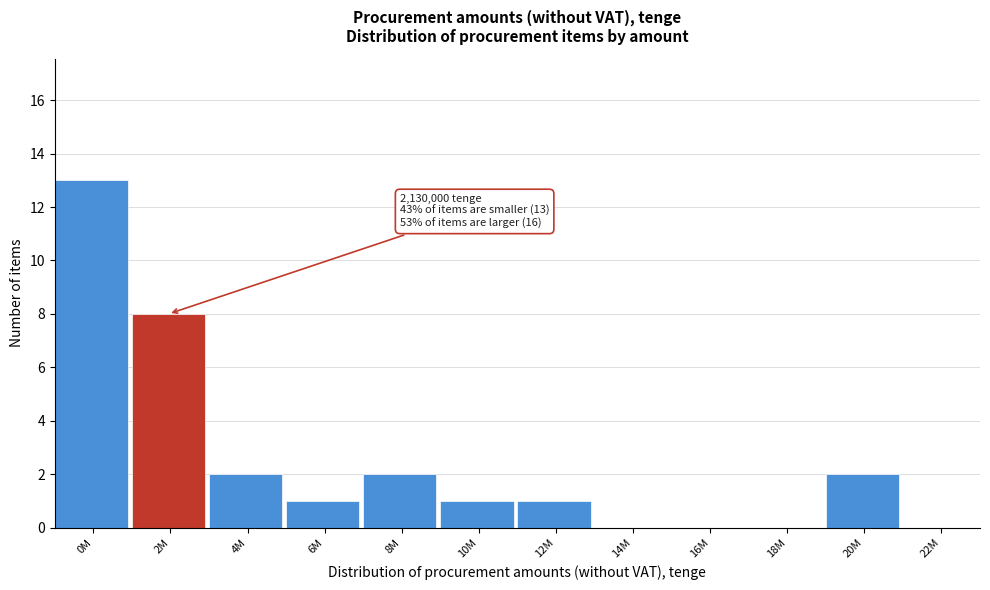

Reading right to left, what are all the values shown in this chart?

22M=0	20M=2	18M=0	16M=0	14M=0	12M=1	10M=1	8M=2	6M=1	4M=2	2M=8	0M=13